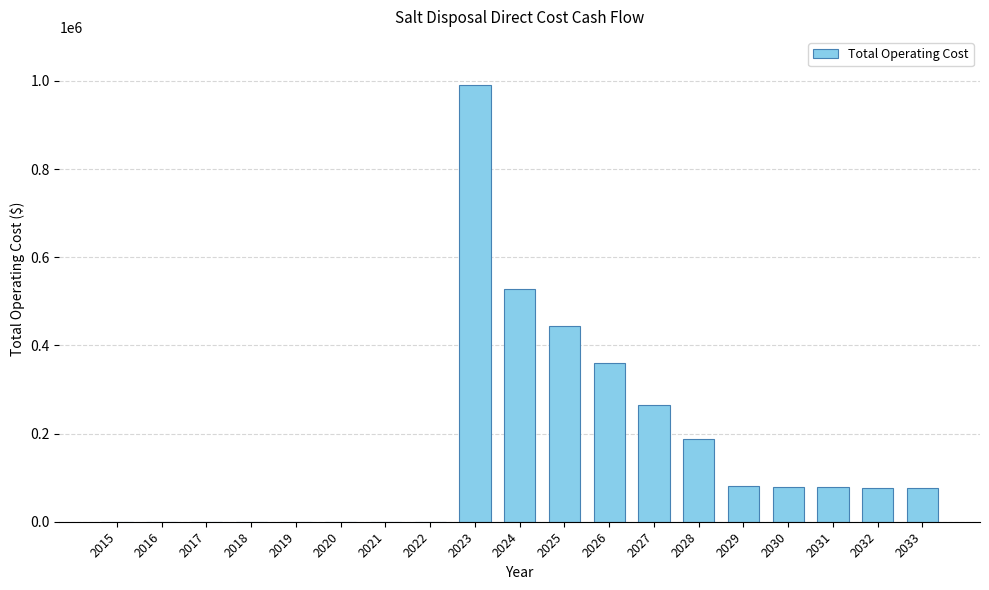

Where is the data nearest to the value 495011?

2024